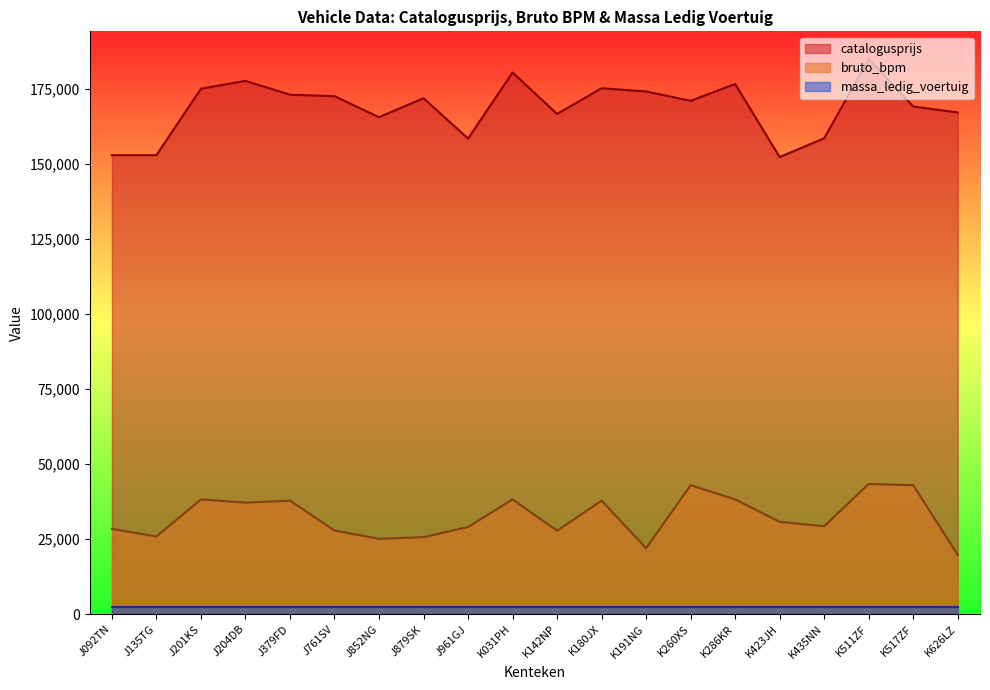

At which category is the sum across all series the highest?

K511ZF